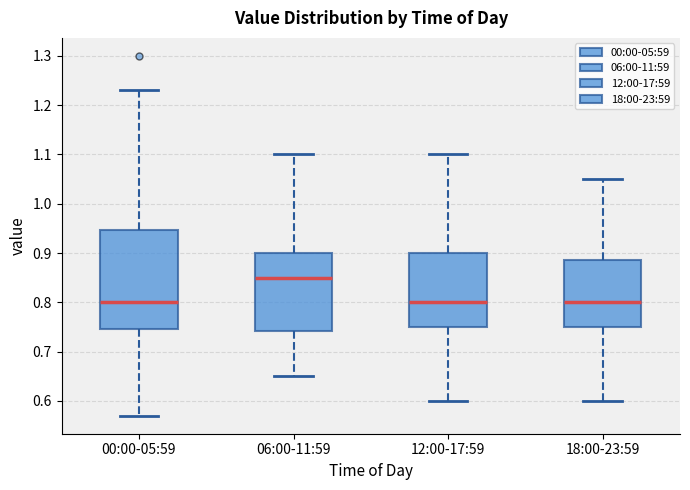

Reading left to right, transcribe this box plot: for each box, give where its median line is, the range the box spans, and where its two whiskers end, as read against the y-axis. The values are not printed on the chart, so give them approximately, as read against the axis.

00:00-05:59: median 0.80, box 0.75 to 0.95, whiskers 0.57 to 1.23
06:00-11:59: median 0.85, box 0.74 to 0.90, whiskers 0.65 to 1.10
12:00-17:59: median 0.80, box 0.75 to 0.90, whiskers 0.60 to 1.10
18:00-23:59: median 0.80, box 0.75 to 0.89, whiskers 0.60 to 1.05